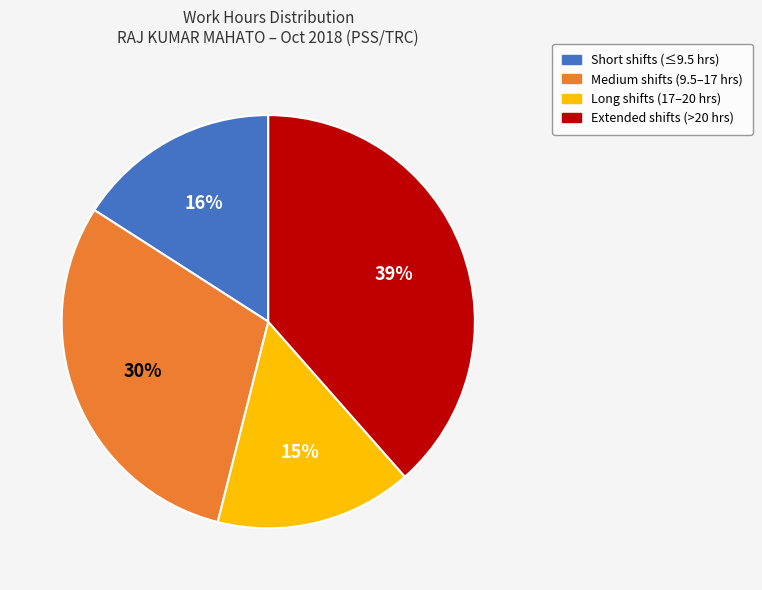

How many segments does this pie chart have?

4